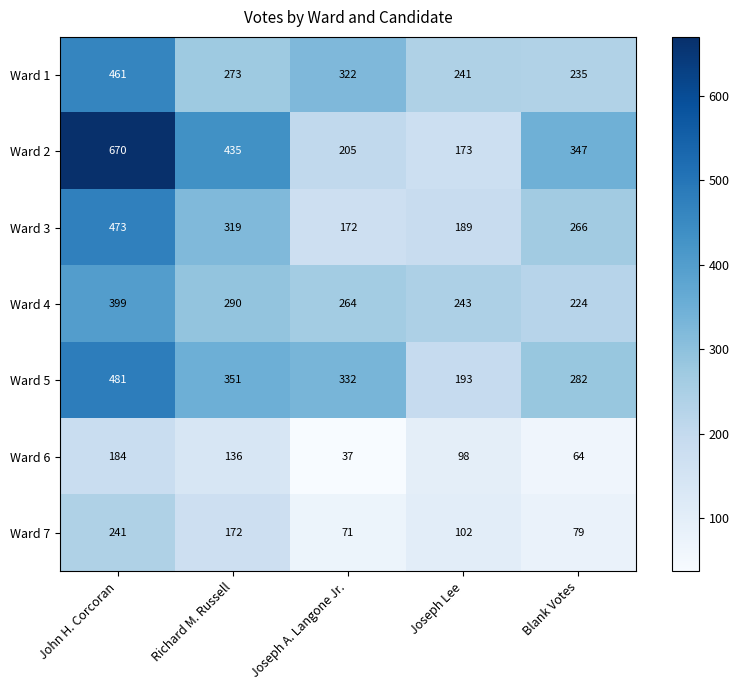

The Ward 5 series shows 422 at Blank Votes. True or false?

False